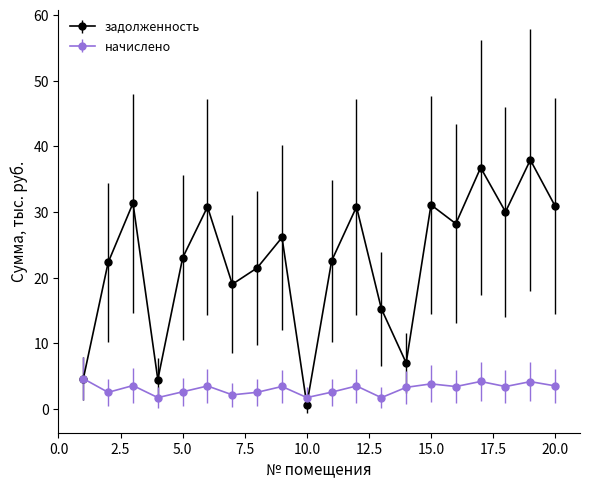

True or false: задолженность has more than 2 interior local peaks.

True